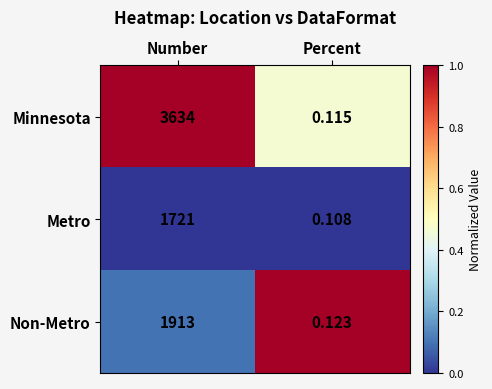

Is the value of Metro at Number greater than the value of Non-Metro at Percent?

Yes